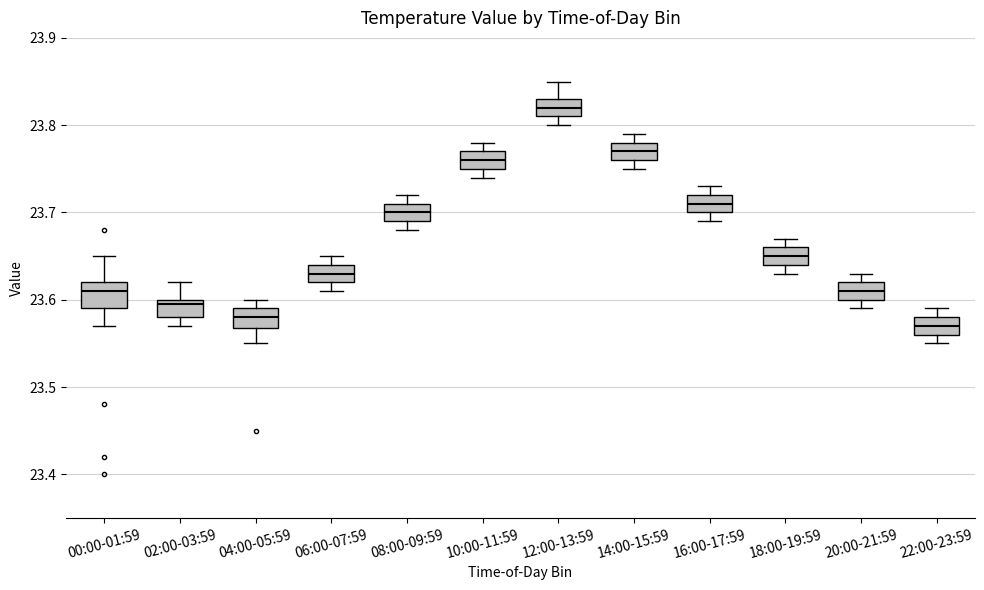

Reading left to right, read every box against the y-axis: the position of its median line, the range the box covers, and the ends of its whiskers. The values are not printed on the chart, so give them approximately, as read against the axis.

00:00-01:59: median 23.61, box 23.59 to 23.62, whiskers 23.57 to 23.65
02:00-03:59: median 23.60 (just below the box's upper edge), box 23.58 to 23.60, whiskers 23.57 to 23.62
04:00-05:59: median 23.58, box 23.57 to 23.59, whiskers 23.55 to 23.60
06:00-07:59: median 23.63, box 23.62 to 23.64, whiskers 23.61 to 23.65
08:00-09:59: median 23.70, box 23.69 to 23.71, whiskers 23.68 to 23.72
10:00-11:59: median 23.76, box 23.75 to 23.77, whiskers 23.74 to 23.78
12:00-13:59: median 23.82, box 23.81 to 23.83, whiskers 23.80 to 23.85
14:00-15:59: median 23.77, box 23.76 to 23.78, whiskers 23.75 to 23.79
16:00-17:59: median 23.71, box 23.70 to 23.72, whiskers 23.69 to 23.73
18:00-19:59: median 23.65, box 23.64 to 23.66, whiskers 23.63 to 23.67
20:00-21:59: median 23.61, box 23.60 to 23.62, whiskers 23.59 to 23.63
22:00-23:59: median 23.57, box 23.56 to 23.58, whiskers 23.55 to 23.59